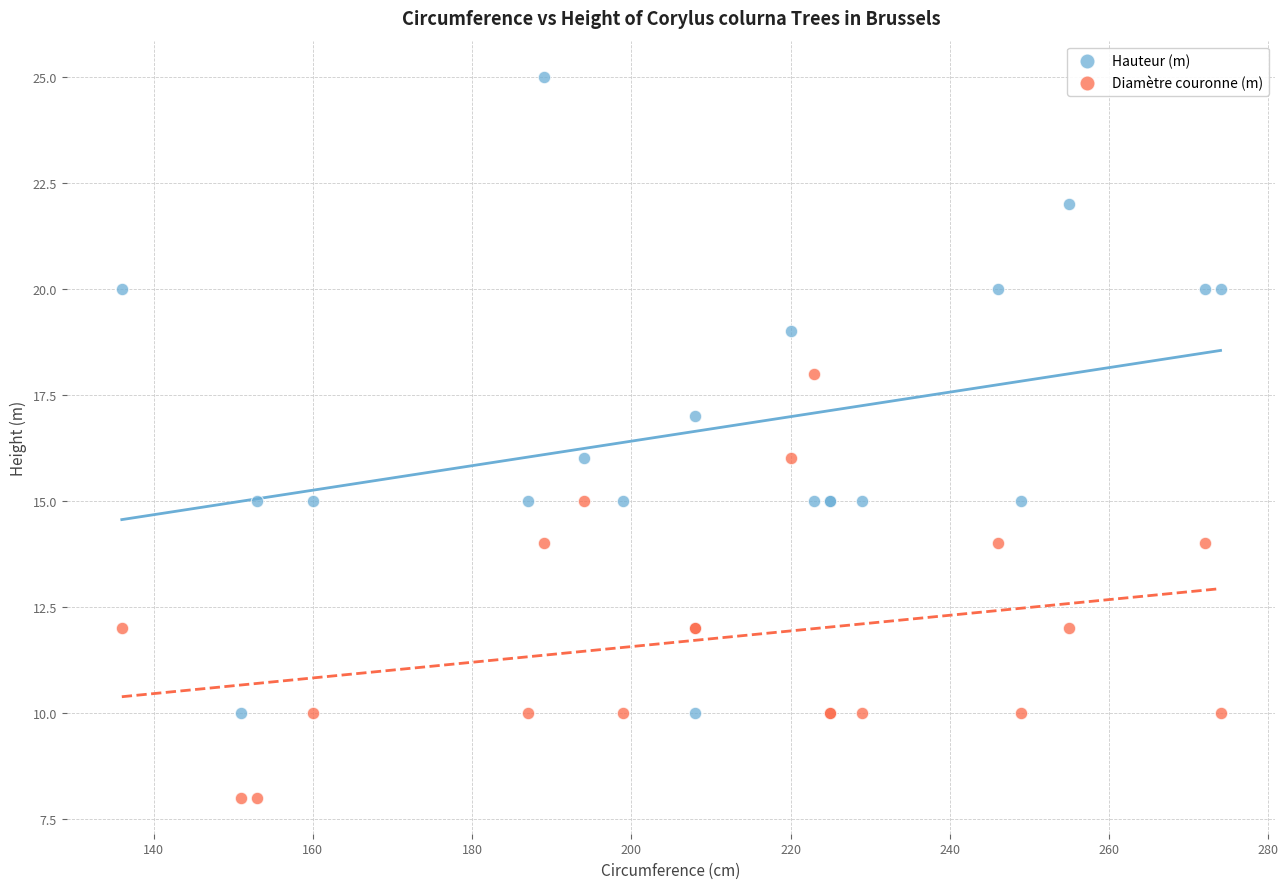

Which series reaches the maximum Y coordinate?

Hauteur (m)